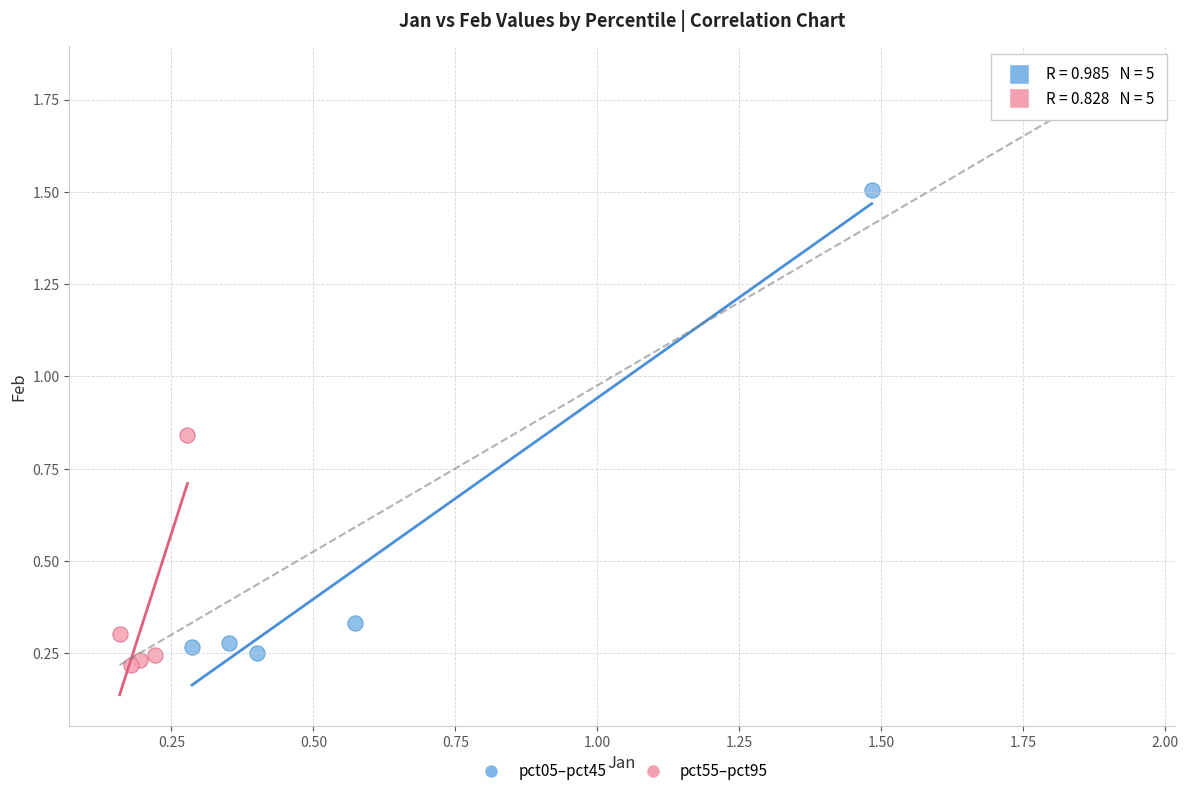

Which series contains the lowest Y value?

pct55–pct95